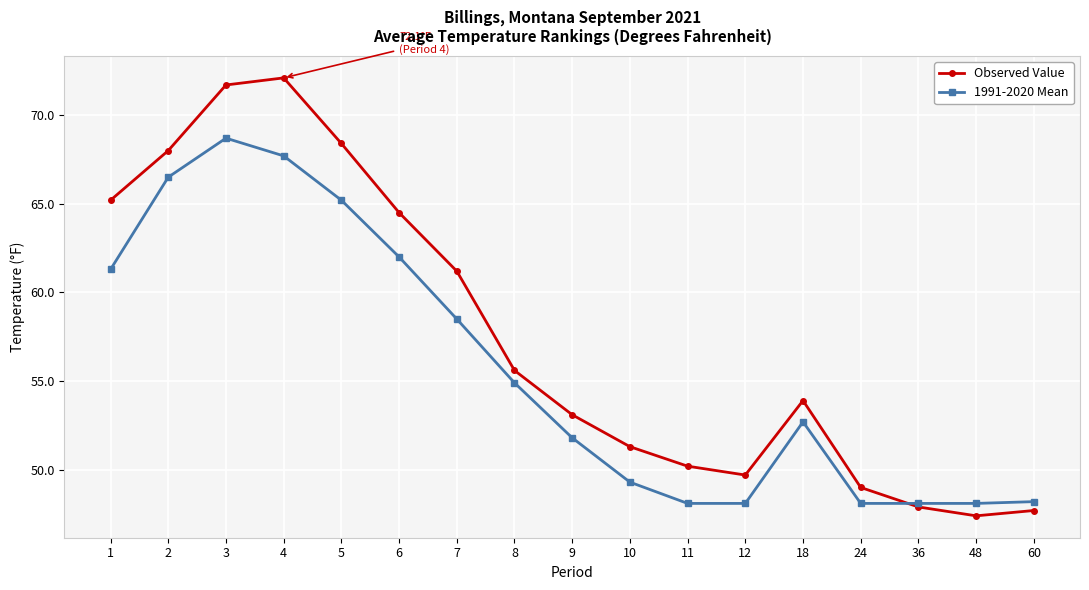

What is the difference between the 1991-2020 Mean values at 24 and 8?

6.8